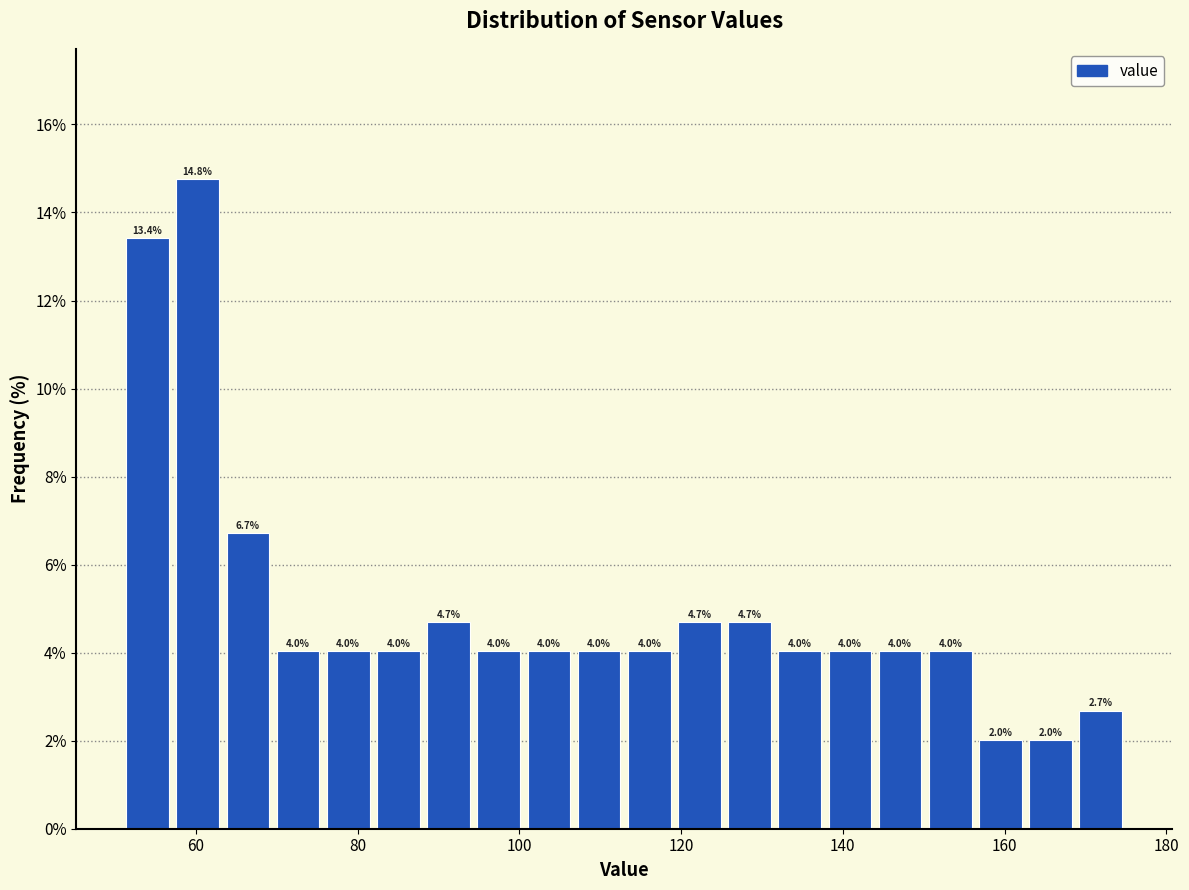

Around what value on the x-axis is the tallest bar? Give the approximate position of its centre, as read against the axis.

60